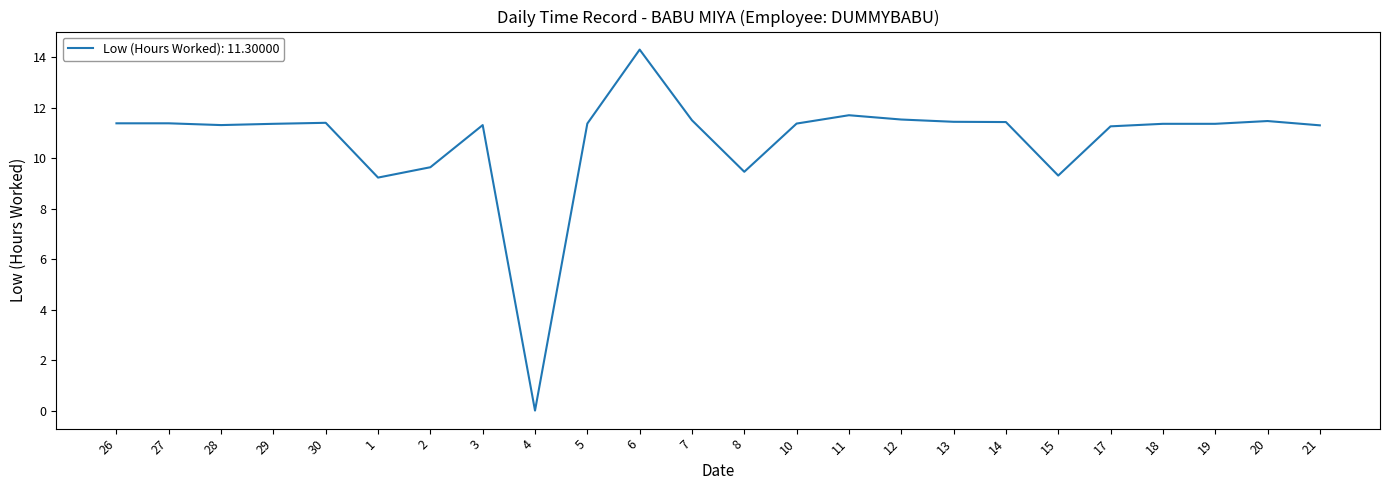

How many values are above zero?

23